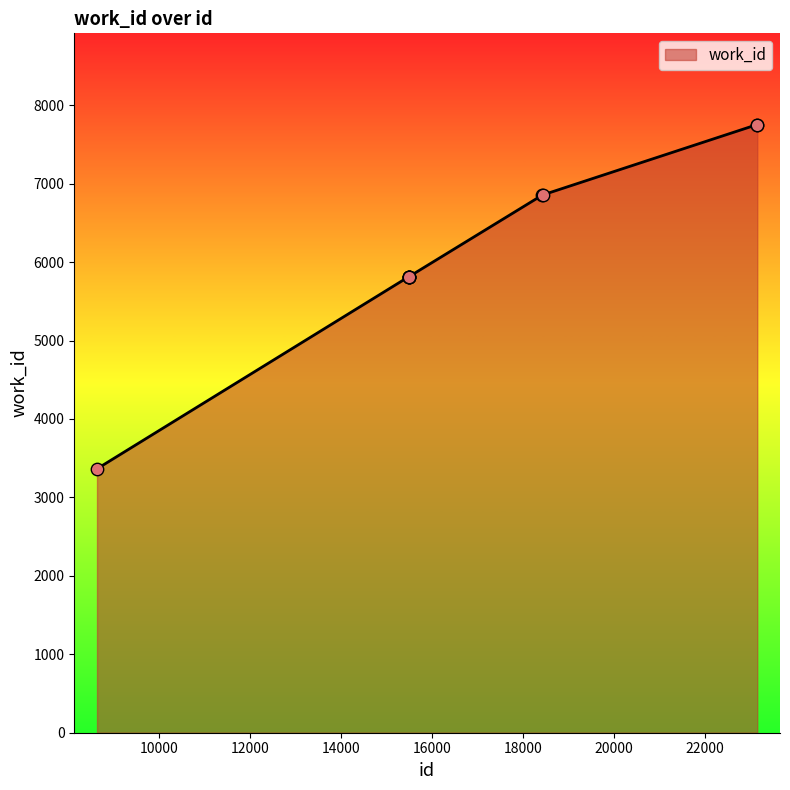

What is the difference between the maximum and minimum values?

4389